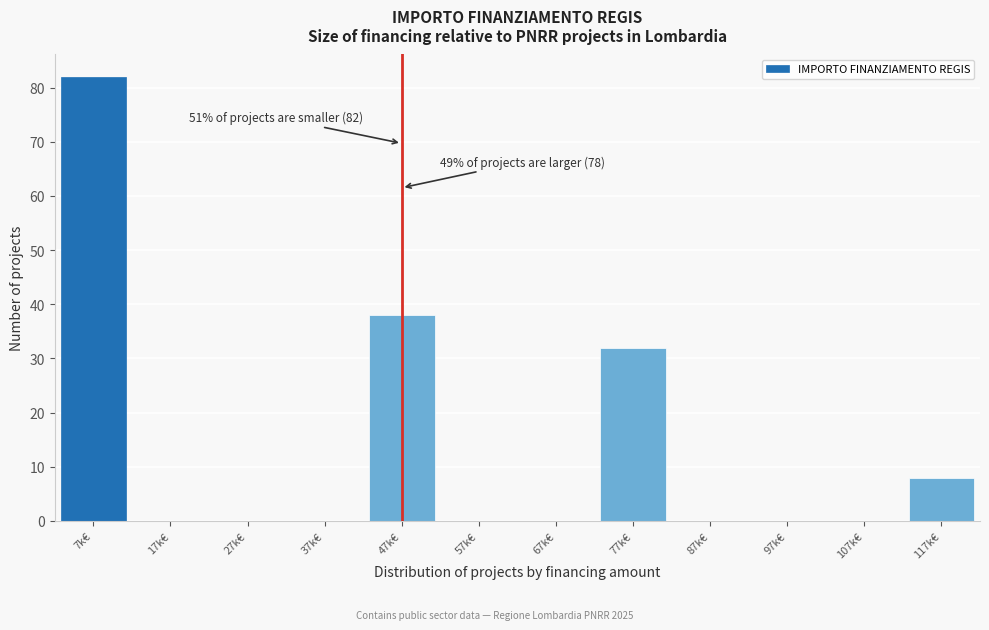

Reading right to left, transcribe all the data shown in this chart.

117k€=8	107k€=0	97k€=0	87k€=0	77k€=32	67k€=0	57k€=0	47k€=38	37k€=0	27k€=0	17k€=0	7k€=82